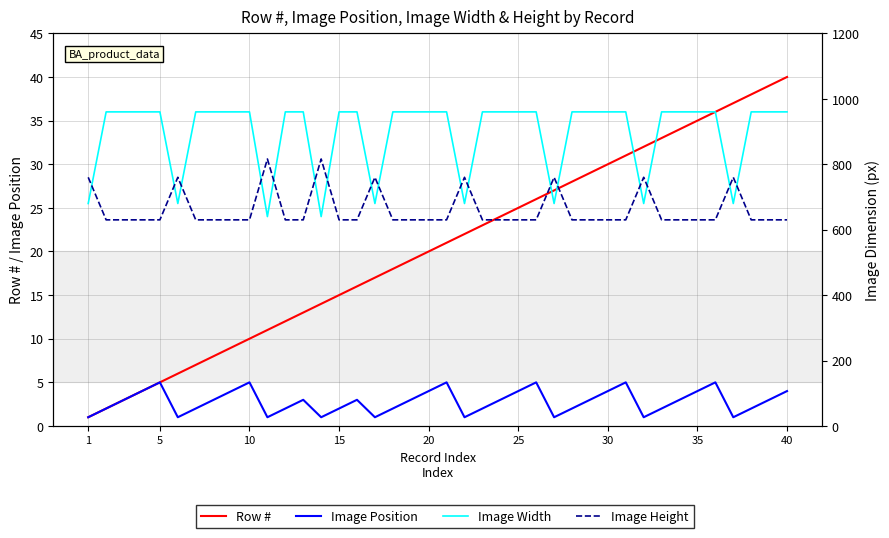

Reading left to right, transcribe all the data shown in this chart.

Row #: 1	2	3	4	5	6	7	8	9	10	11	12	13	14	15	16	17	18	19	20	21	22	23	24	25	26	27	28	29	30	31	32	33	34	35	36	37	38	39	40
Image Position: 1	2	3	4	5	1	2	3	4	5	1	2	3	1	2	3	1	2	3	4	5	1	2	3	4	5	1	2	3	4	5	1	2	3	4	5	1	2	3	4
Image Width: 680	960	960	960	960	680	960	960	960	960	640	960	960	640	960	960	680	960	960	960	960	680	960	960	960	960	680	960	960	960	960	680	960	960	960	960	680	960	960	960
Image Height: 760	630	630	630	630	760	630	630	630	630	816	630	630	816	630	630	760	630	630	630	630	760	630	630	630	630	760	630	630	630	630	760	630	630	630	630	760	630	630	630